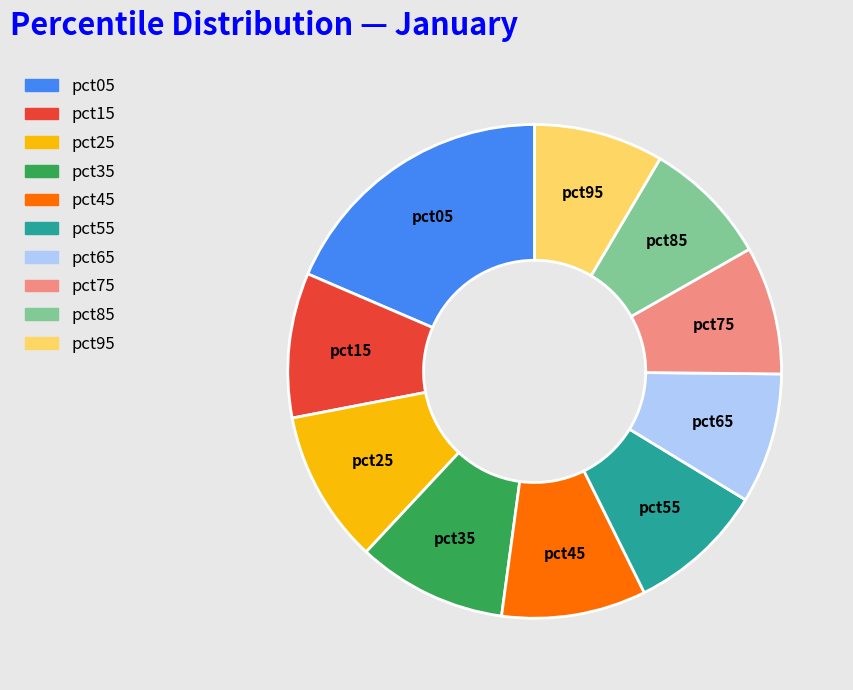

Is there a majority slice in this chart?

No